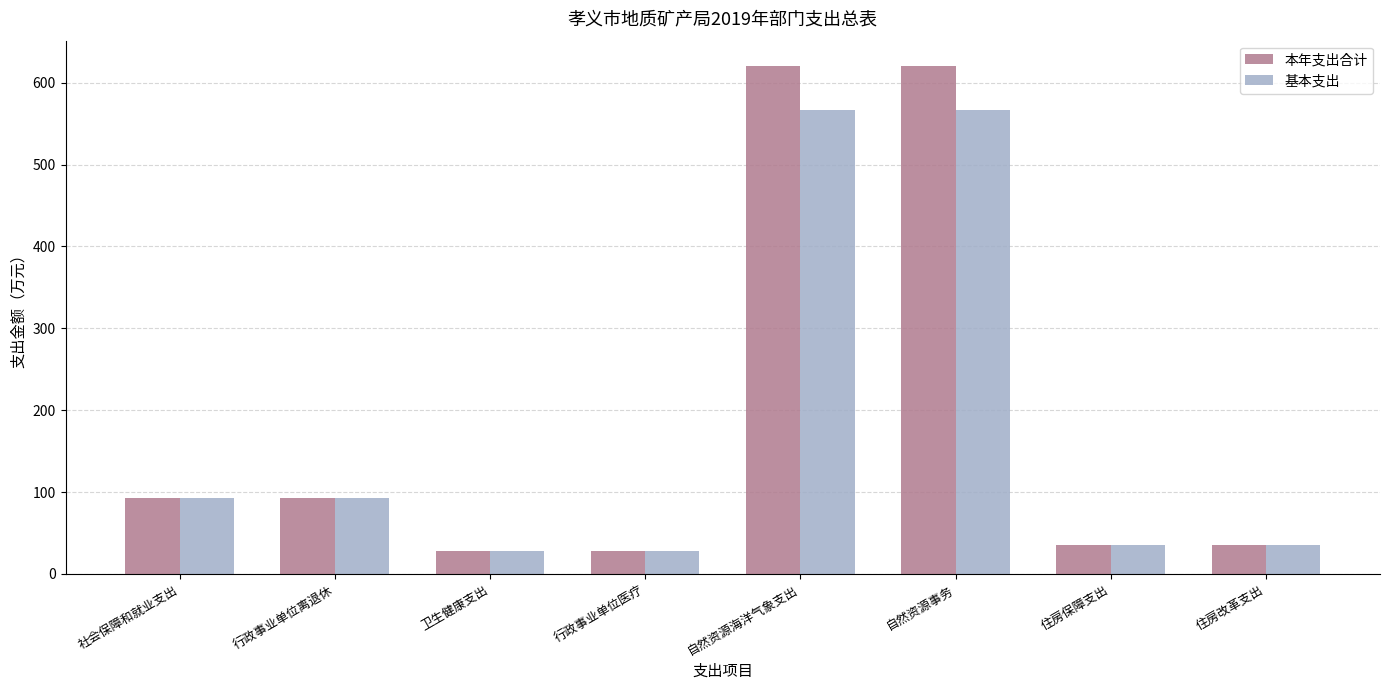

What is the difference between the 基本支出 values at 卫生健康支出 and 社会保障和就业支出?

64.0